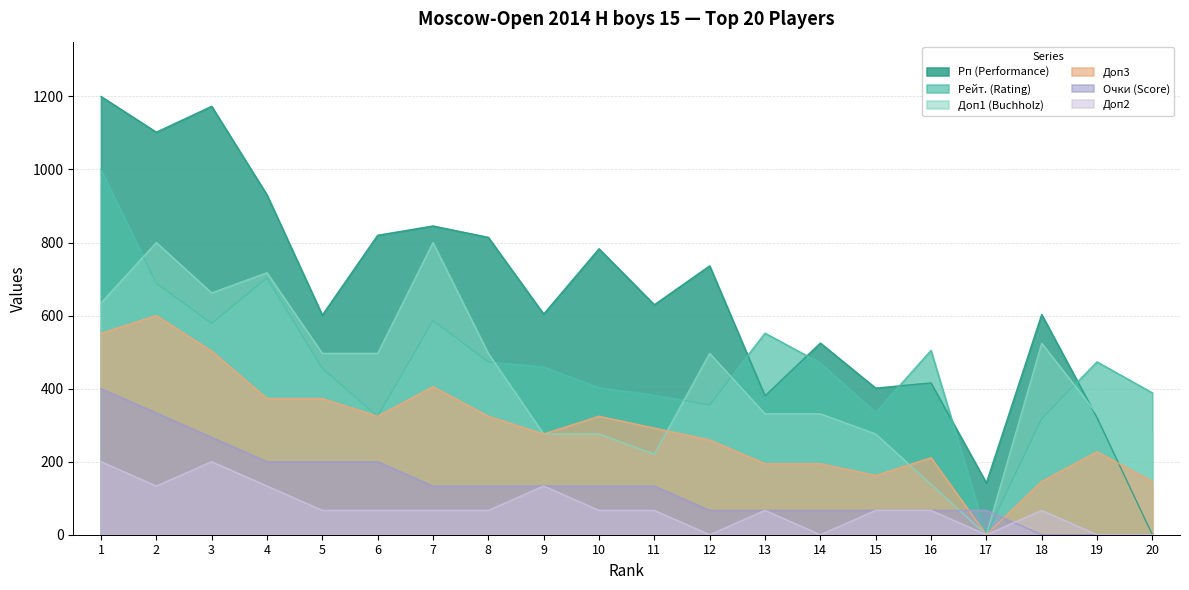

What is the maximum value for Доп2?

200.0